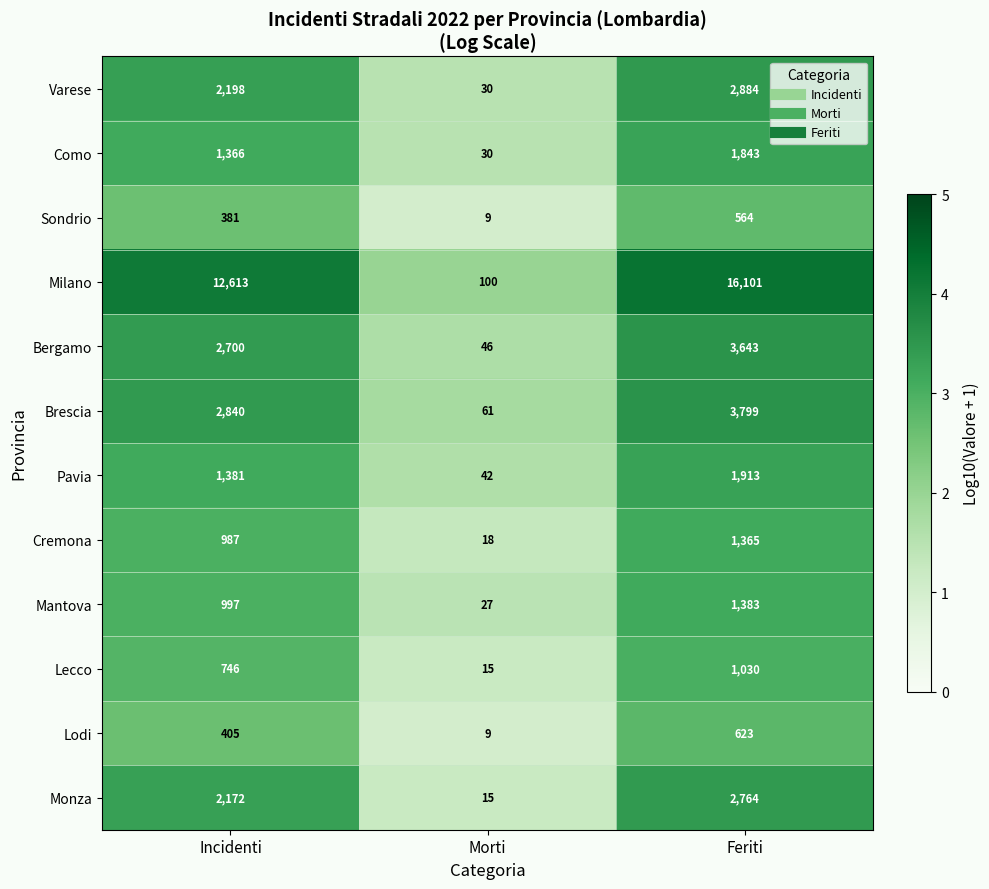

At which category is the sum across all series the highest?

Feriti